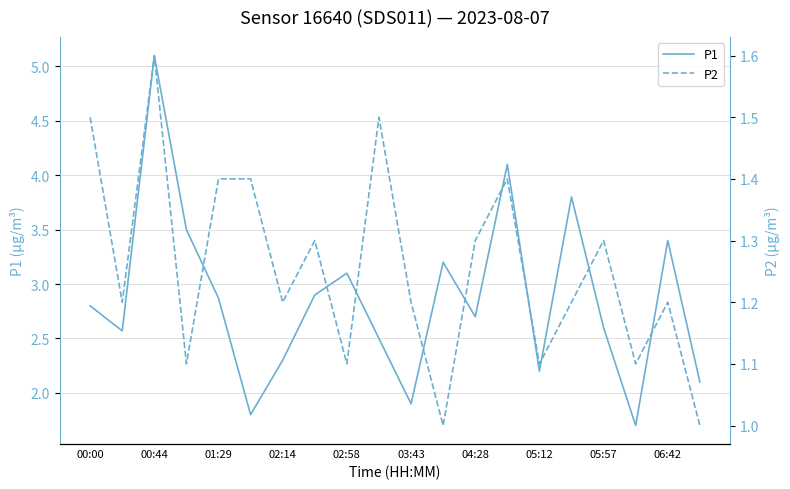

Where does the P1 series first go above 2?

00:00